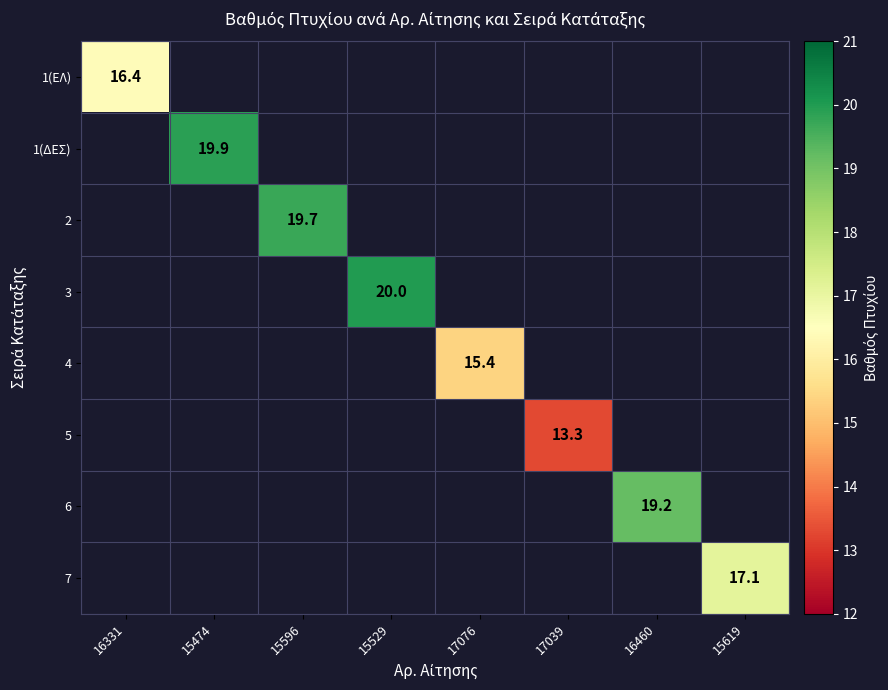

Is the value of 4 at 15596 greater than the value of 5 at 15474?

No